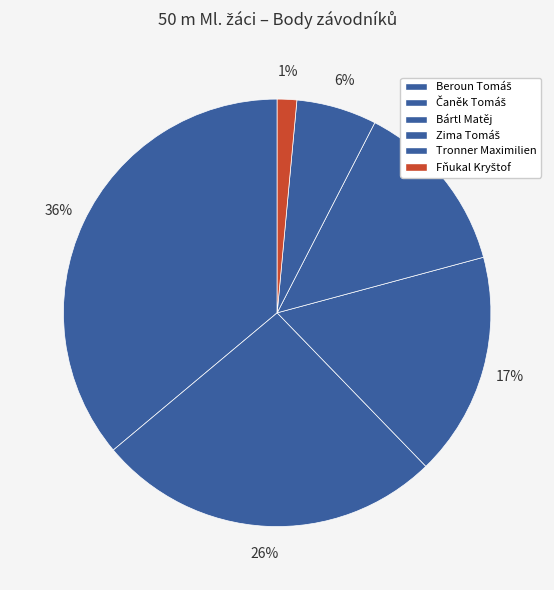

What is the smallest slice in the pie chart?

Fňukal Kryštof